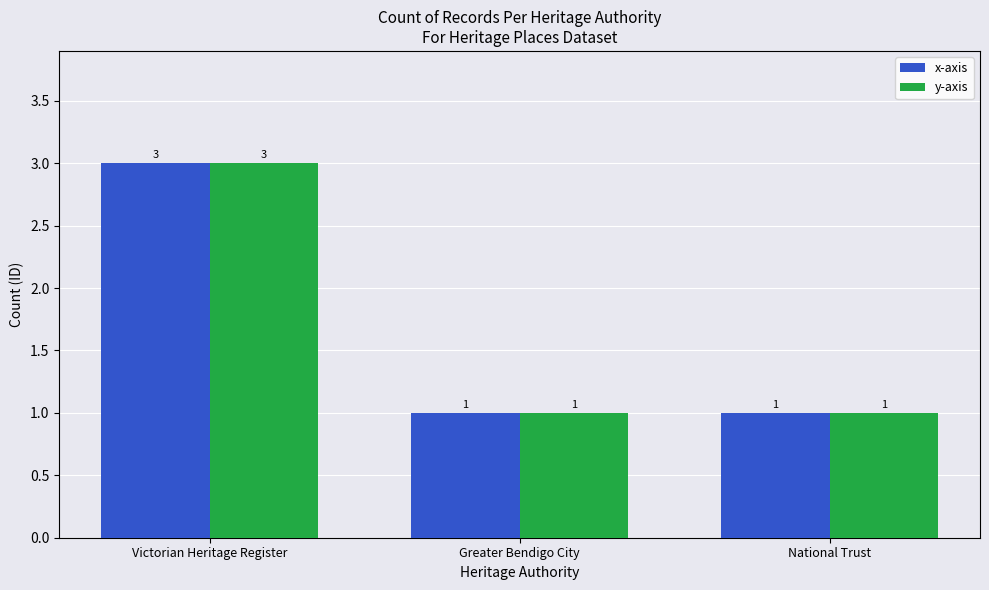

How many series are shown in this chart?

2